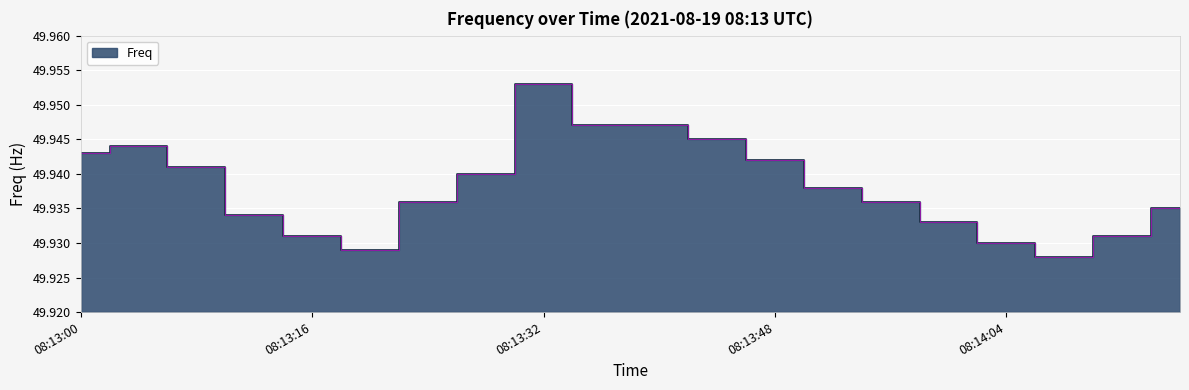

Reading left to right, transcribe all the data shown in this chart.

08:13:00=49.9	08:13:04=49.9	08:13:08=49.9	08:13:12=49.9	08:13:16=49.9	08:13:20=49.9	08:13:24=49.9	08:13:28=49.9	08:13:32=50.0	08:13:36=49.9	08:13:40=49.9	08:13:44=49.9	08:13:48=49.9	08:13:52=49.9	08:13:56=49.9	08:14:00=49.9	08:14:04=49.9	08:14:08=49.9	08:14:12=49.9	08:14:16=49.9